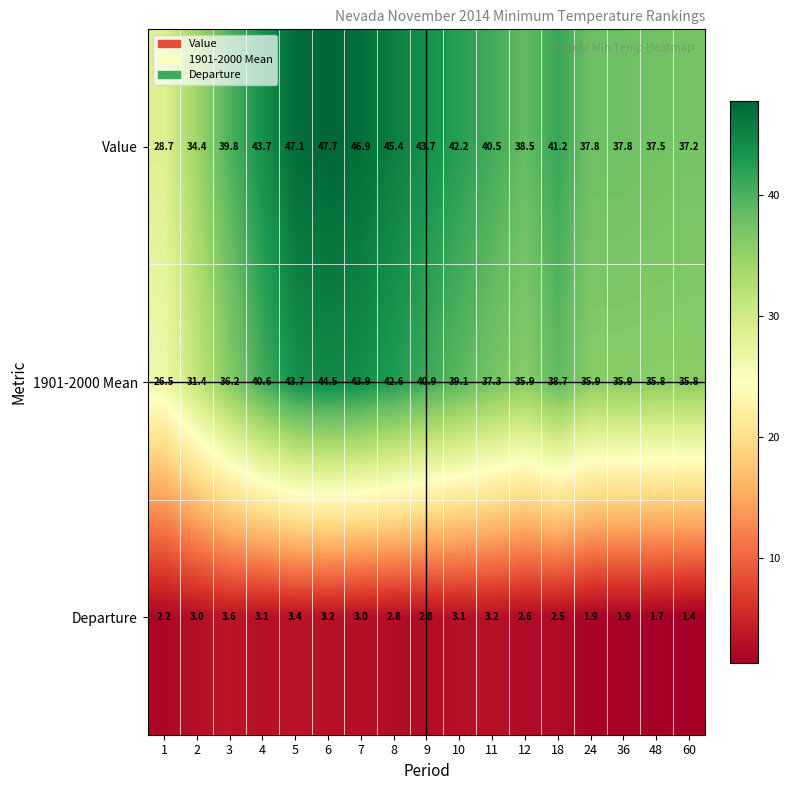

True or false: 1901-2000 Mean has a value of 35.9 at 36.

True